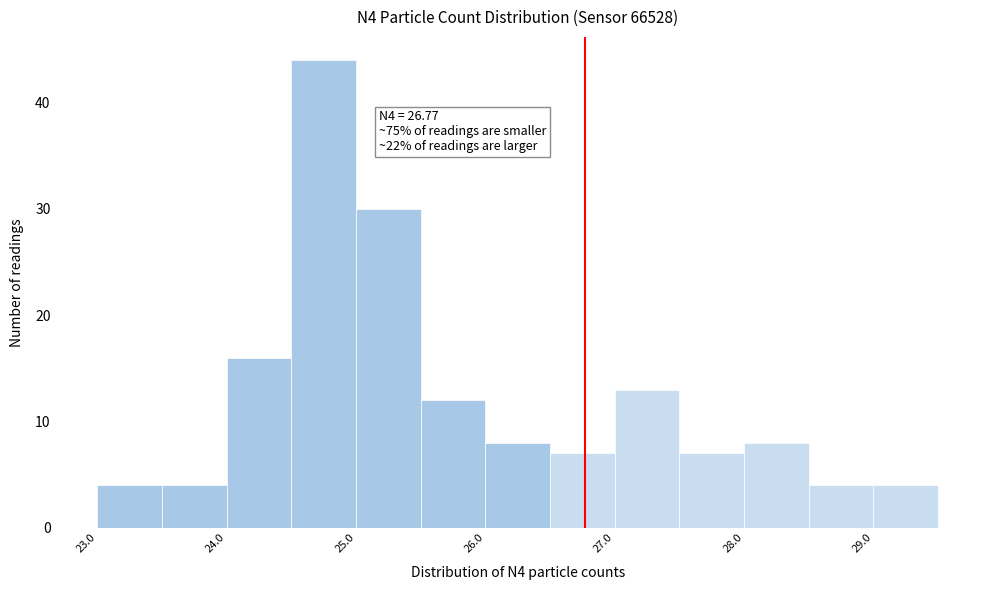

Which range on the x-axis has the tallest bar?

24.5 to 25.0